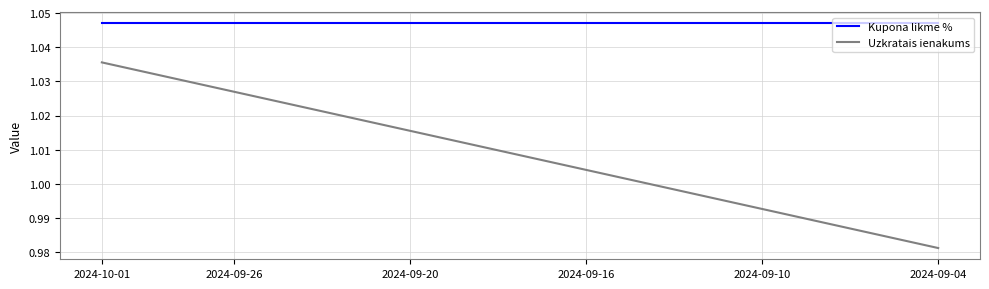

Which series has the widest spread of values?

Uzkratais ienakums